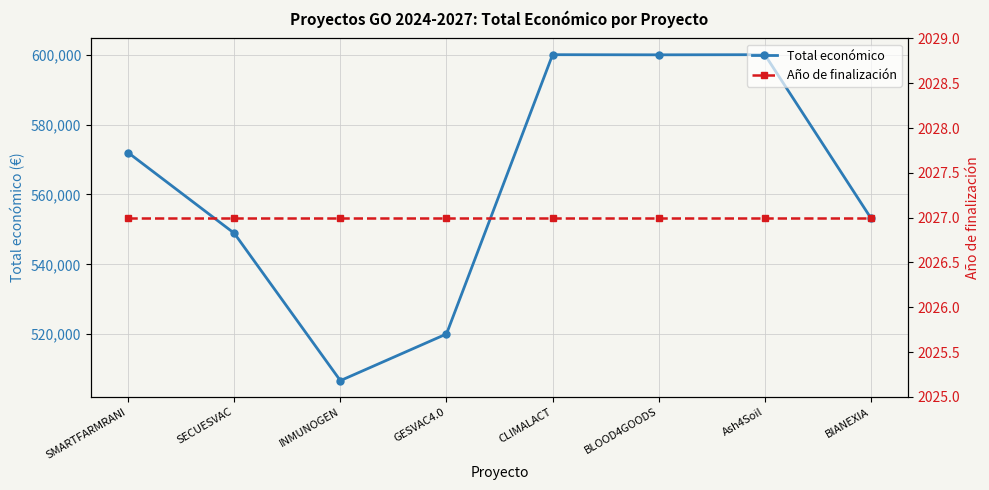

Rank the series by their maximum value, from highest to lowest.

Total económico, Año de finalización